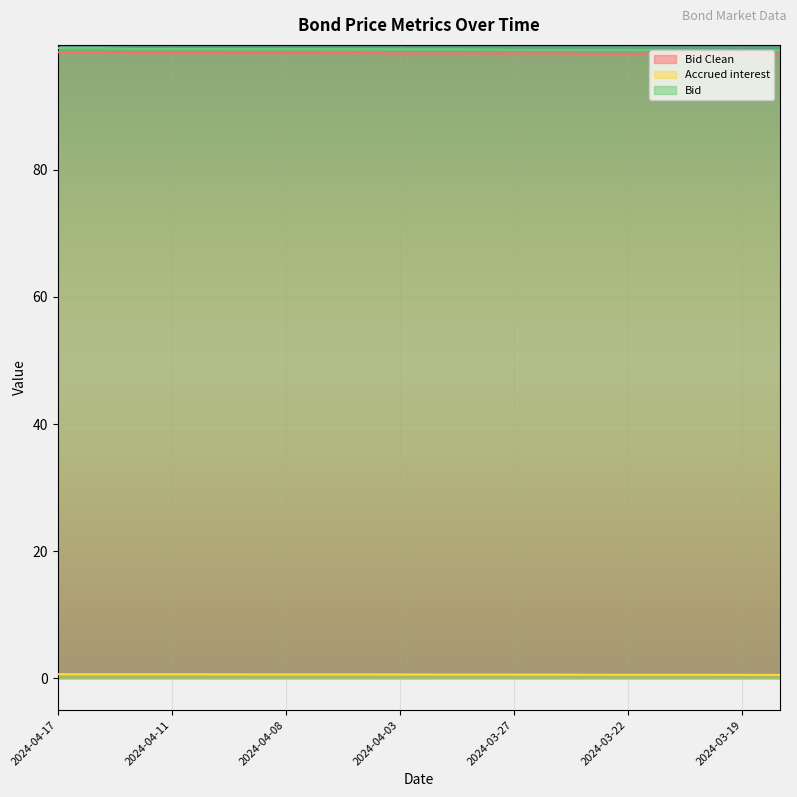

Which category has the lowest value in the Bid series?

2024-03-18